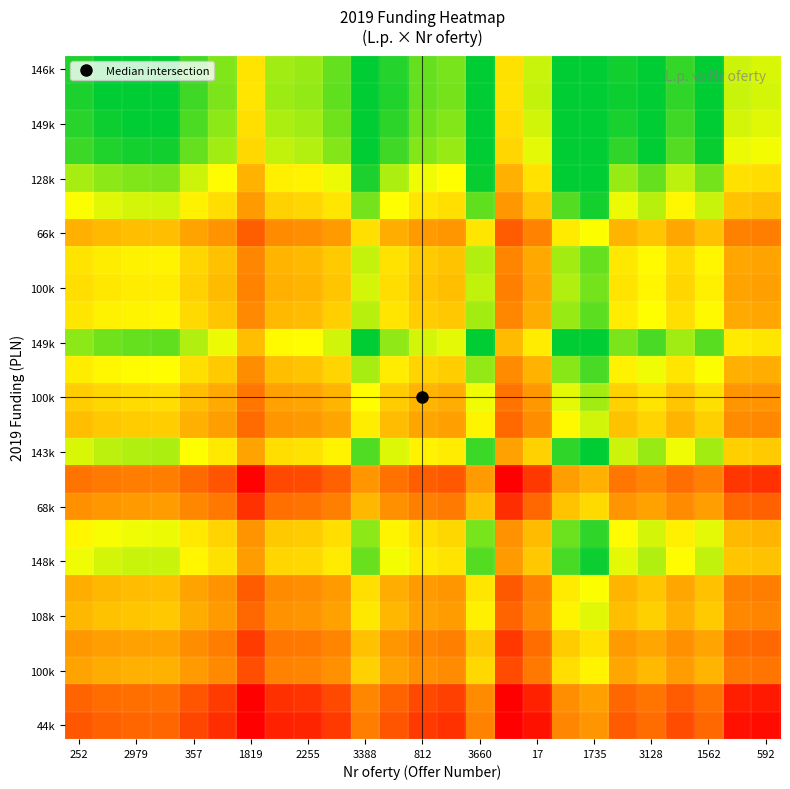

What is the minimum value shown in the chart?

41180.0